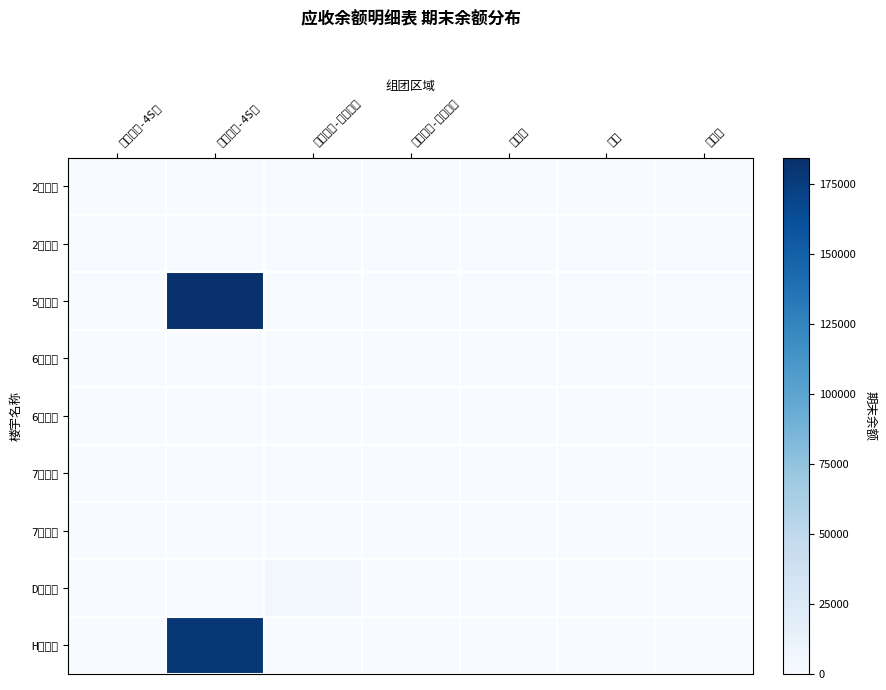

Which label corresponds to the largest value in the chart?

交通房屋-4S店